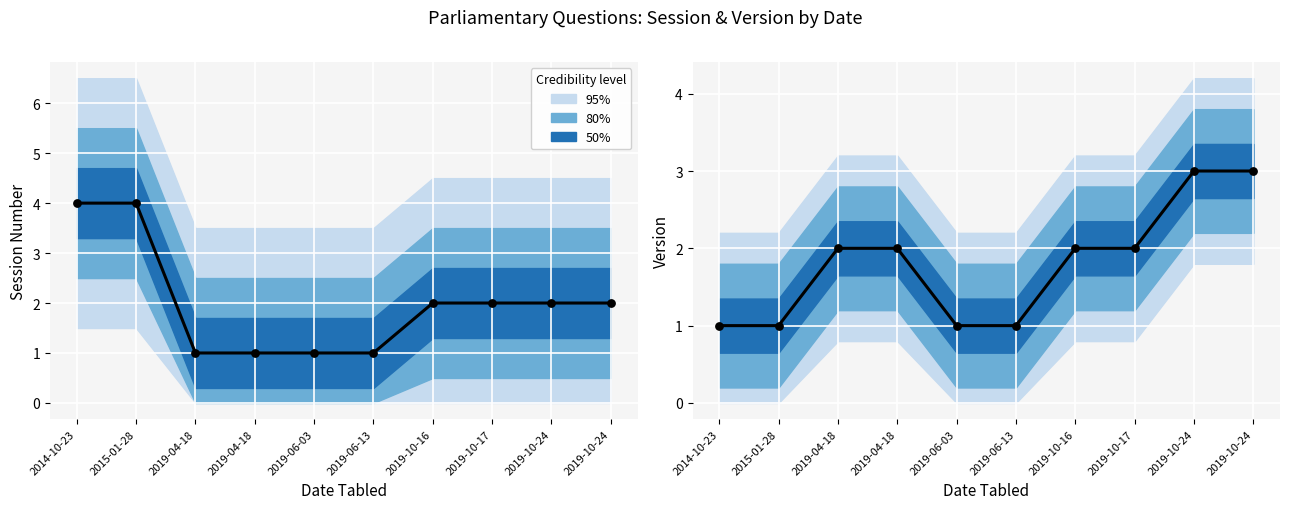

At how many categories does at least one series exceed 1?

6